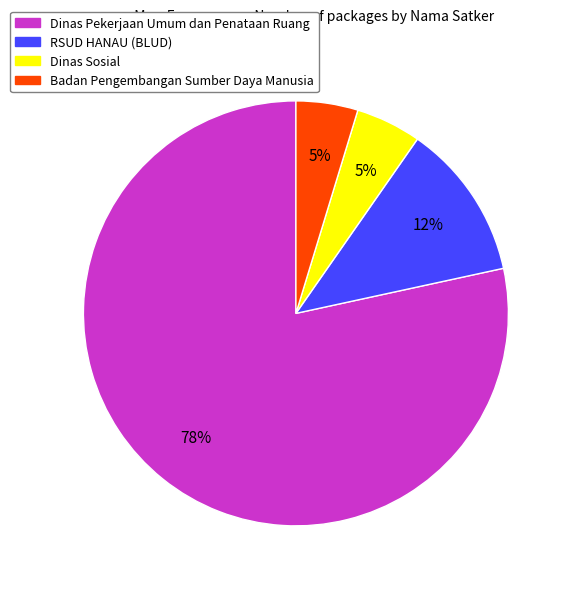

Does any single category account for the majority?

Yes